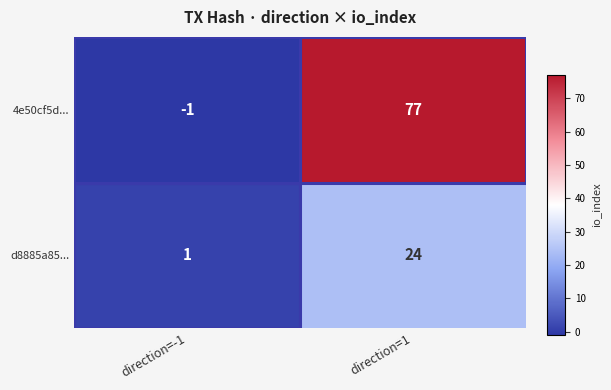

Rank the categories by d8885a85... value from highest to lowest.

direction=1, direction=-1